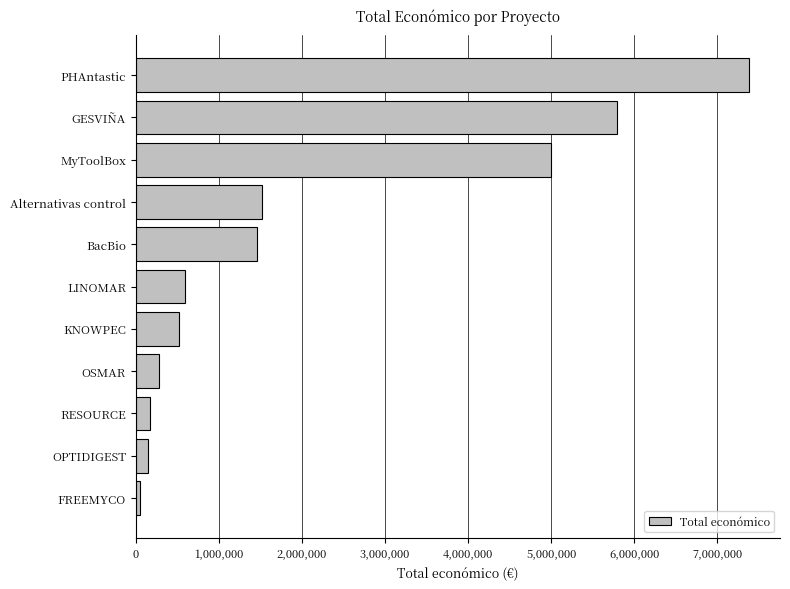

What is the difference between the maximum and minimum values?

7334272